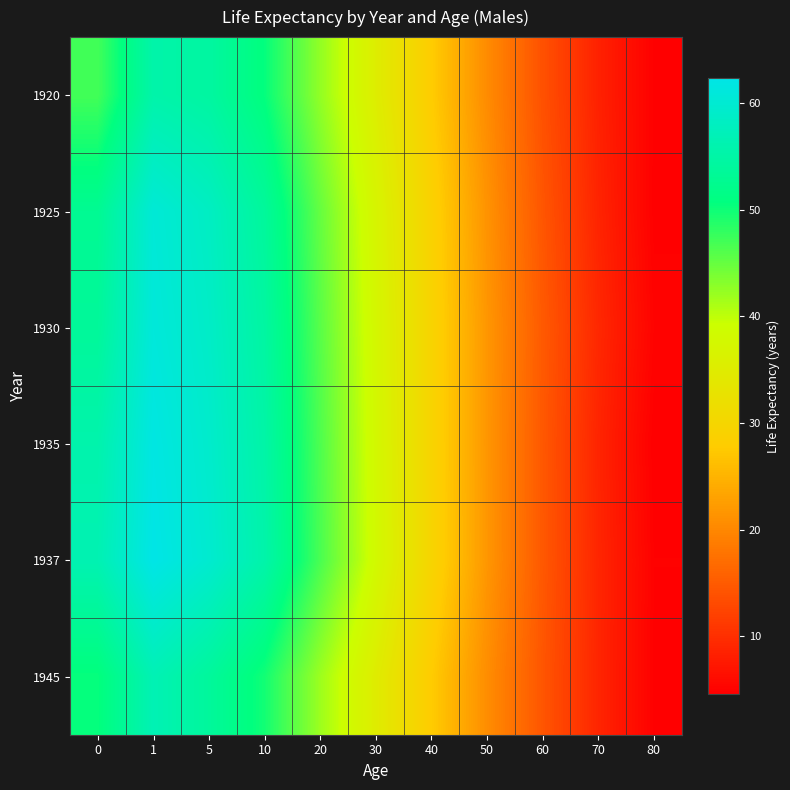

What is the spread (max minus min) of values at 50?

1.2